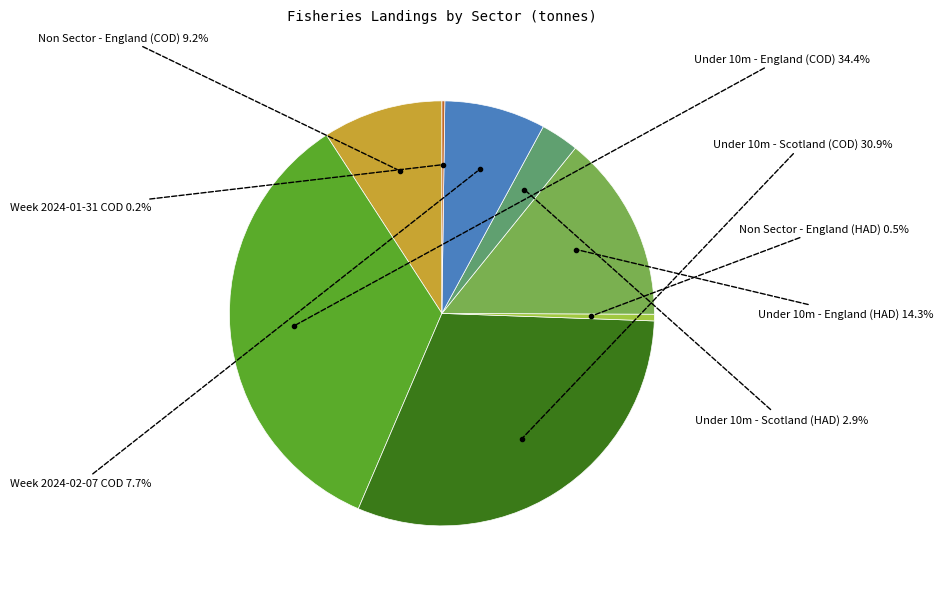

Is there any slice that represents more than half of the pie?

No